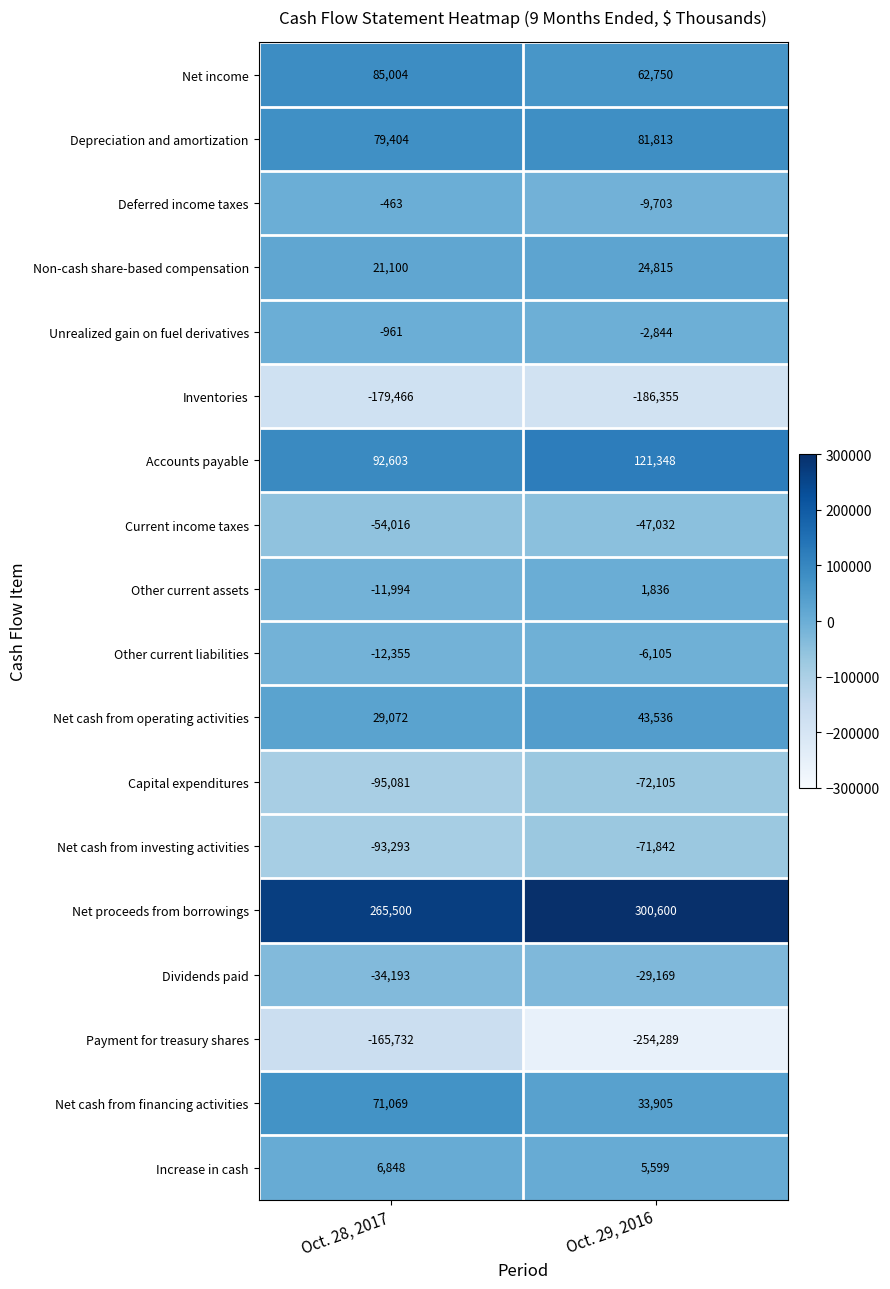

At Oct. 28, 2017, list the series in order from largest to smallest.

Net proceeds from borrowings, Accounts payable, Net income, Depreciation and amortization, Net cash from financing activities, Net cash from operating activities, Non-cash share-based compensation, Increase in cash, Deferred income taxes, Unrealized gain on fuel derivatives, Other current assets, Other current liabilities, Dividends paid, Current income taxes, Net cash from investing activities, Capital expenditures, Payment for treasury shares, Inventories